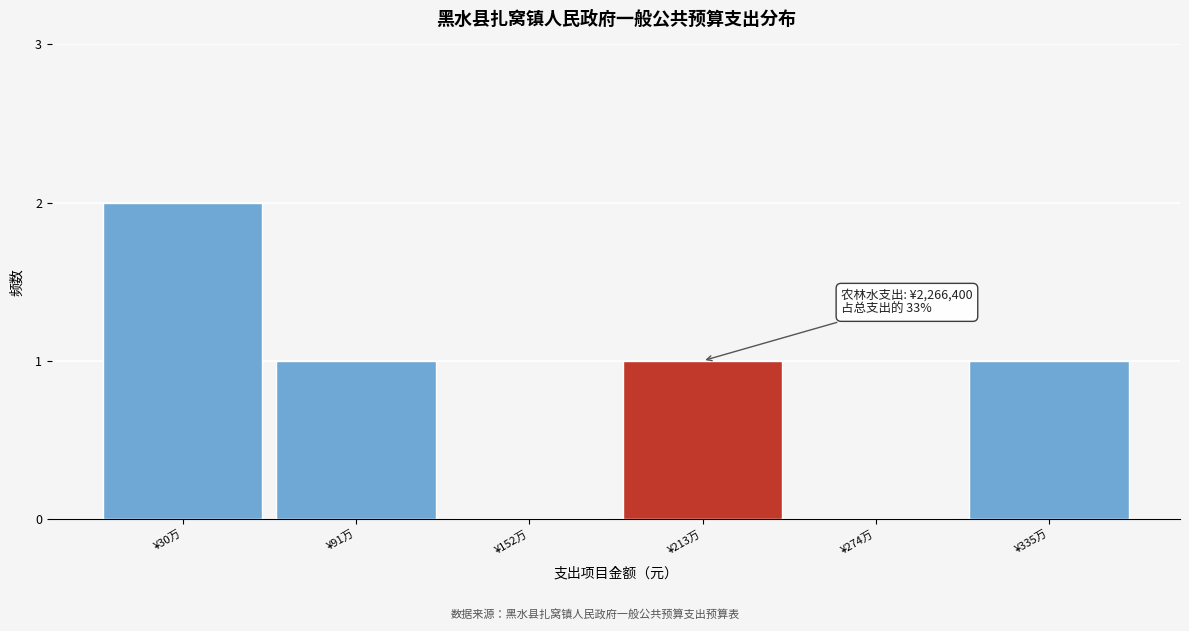

Is it true that the value at ¥213万 is 1?

True